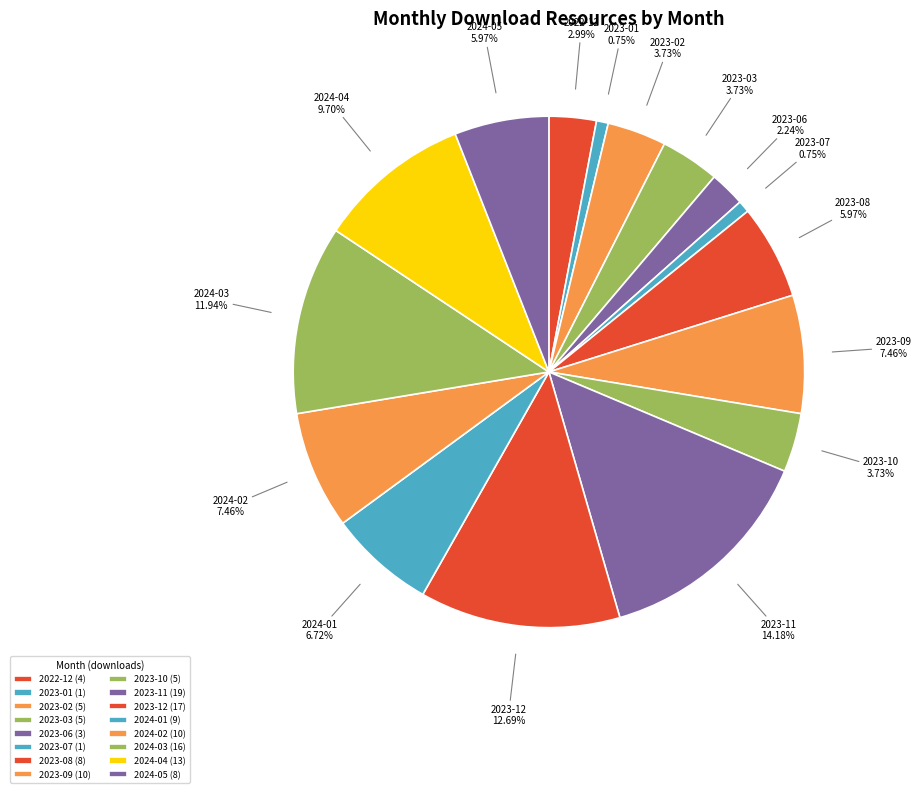

The 2022-12 slice represents 17% of the pie. True or false?

False